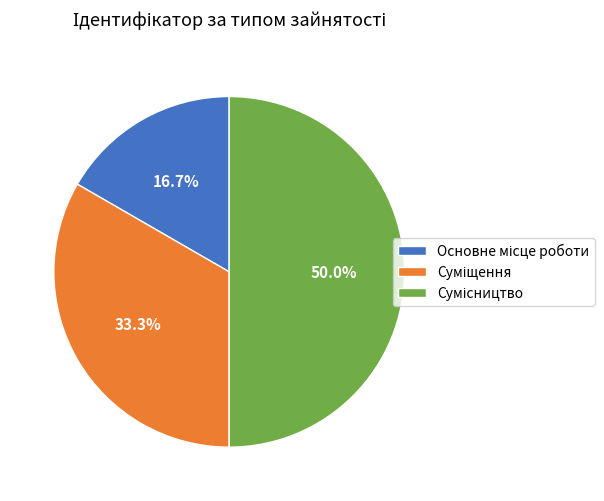

Is Основне місце роботи the majority of the pie?

No